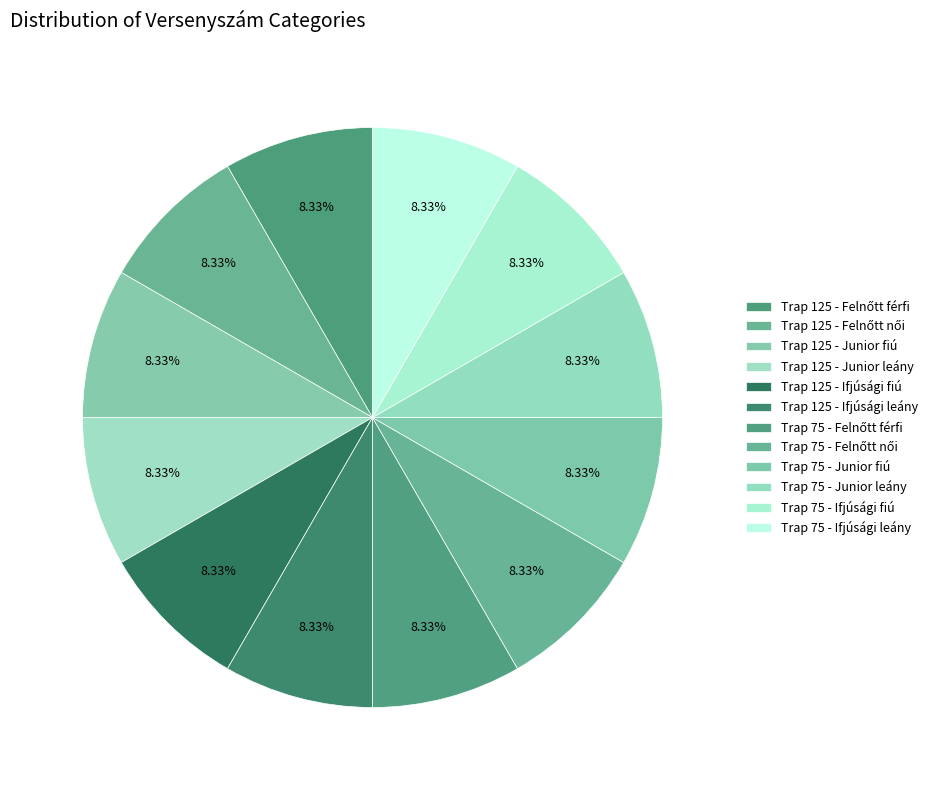

Does Trap 125 - Ifjúsági leány represent more than half of the total?

No